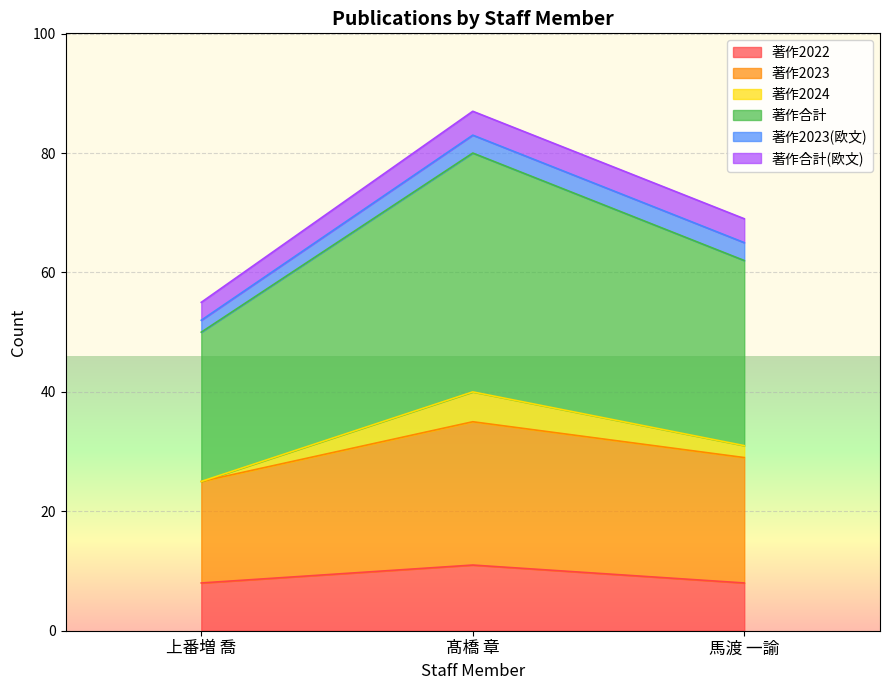

How many data points in 著作2022 are above 8?

1